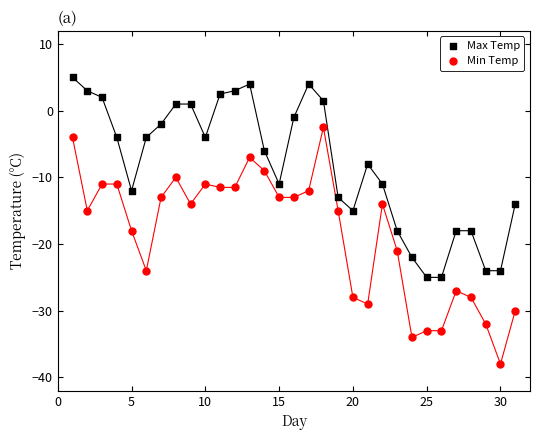

Which series has the widest spread of Y values?

Min Temp